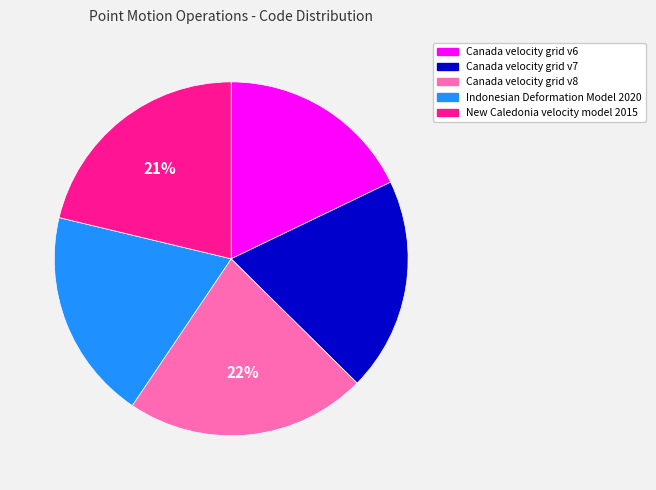

Approximately how many times larger is the value at Indonesian Deformation Model 2020 compared to Canada velocity grid v6?

1.1